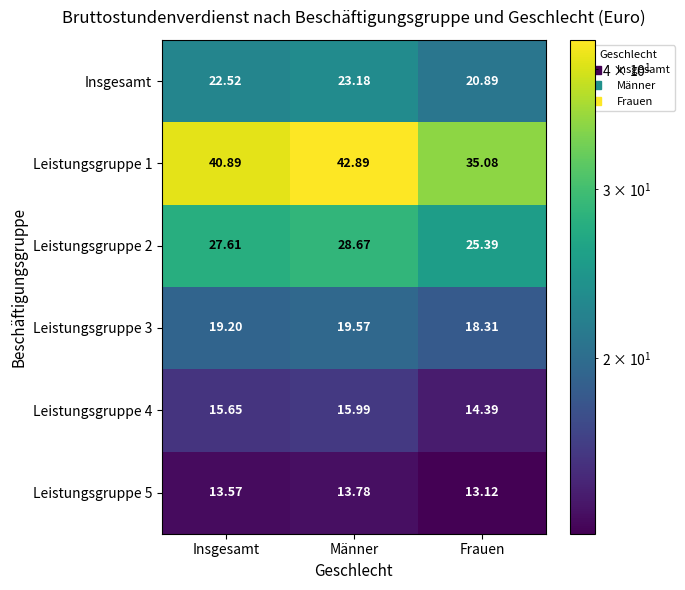

At which label does Insgesamt reach its peak?

Männer